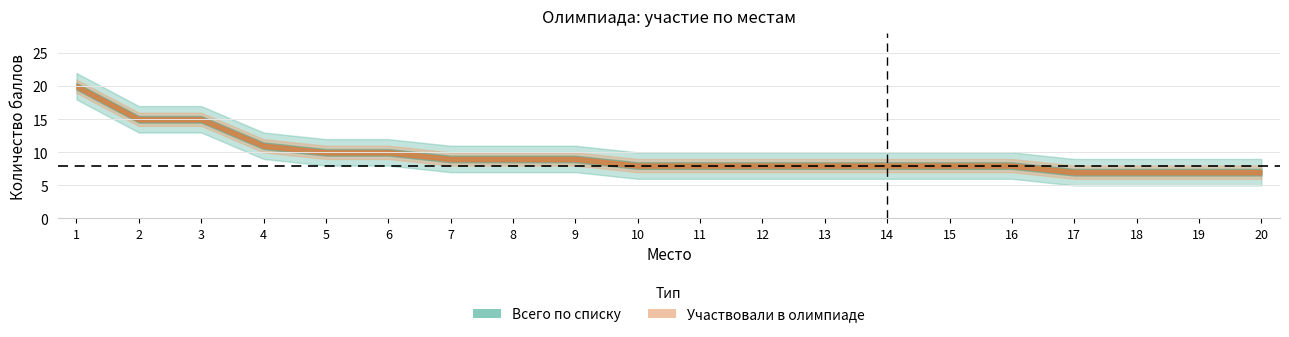

How many data points in Участвовали в олимпиаде are less than 8?

4